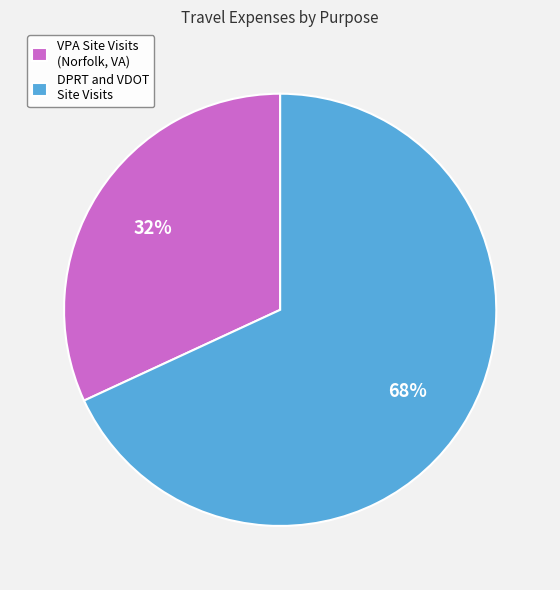

True or false: DPRT and VDOT Site Visits accounts for 68% of the total.

True